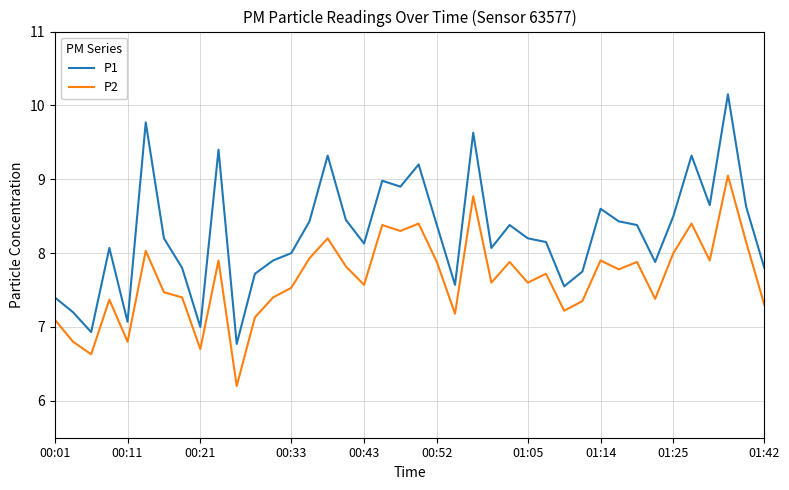

Which series has the largest range (max minus min)?

P1